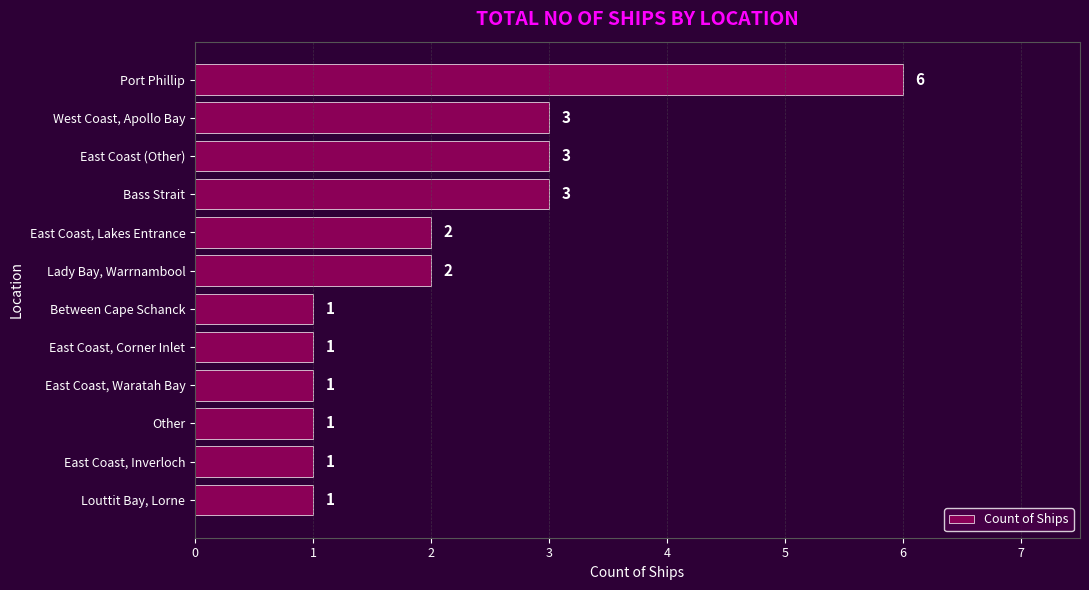

Reading top to bottom, transcribe all the data shown in this chart.

6	3	3	3	2	2	1	1	1	1	1	1